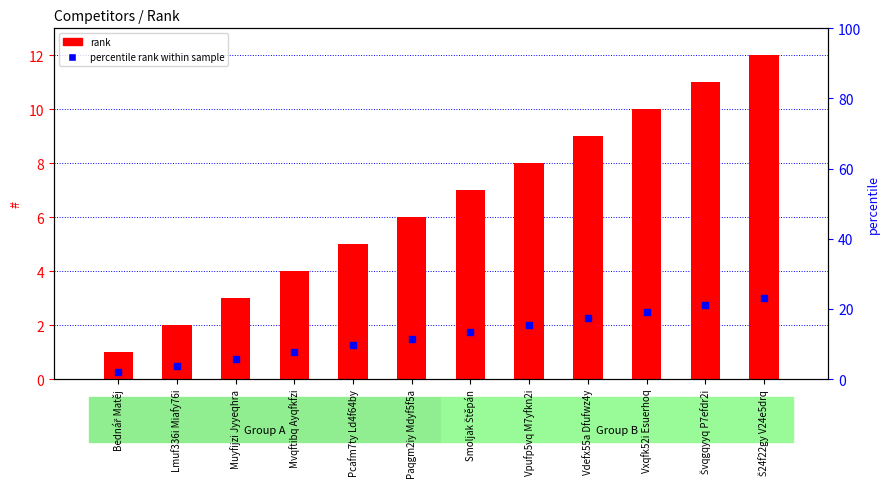

Which series has the largest total across all categories?

rank